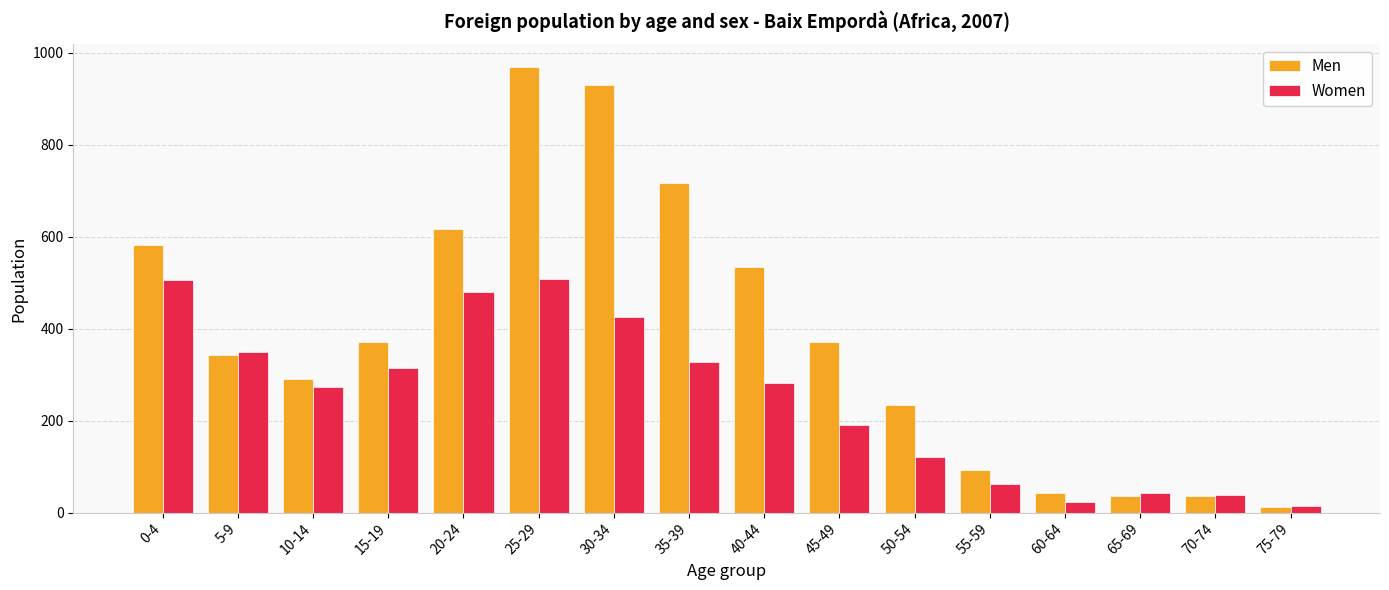

What is the average value of the Men series?

386